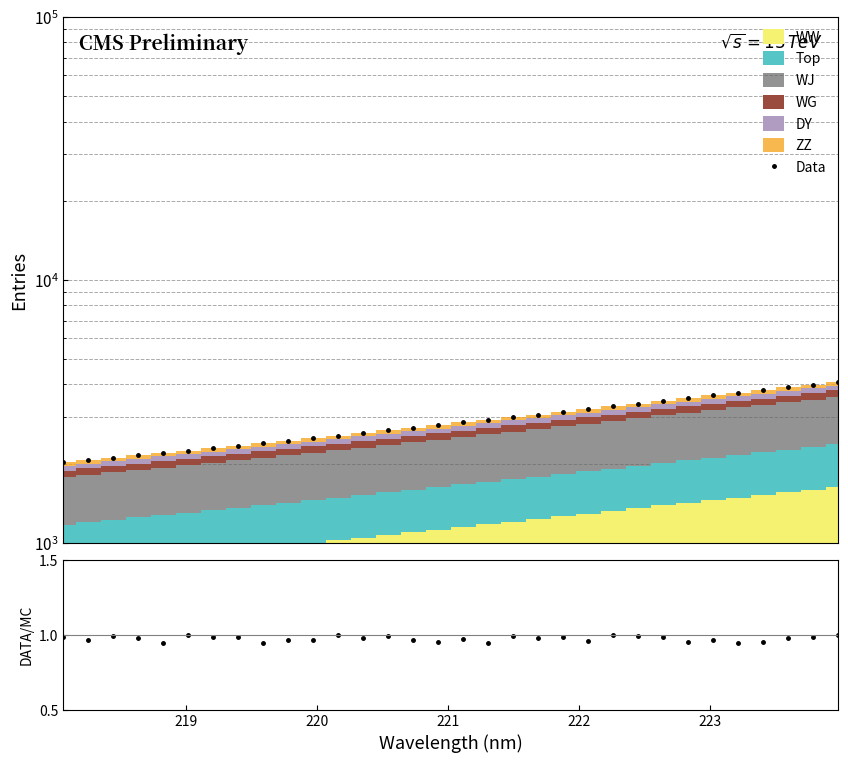

True or false: Data has a value of 1744.2 at 10.

False